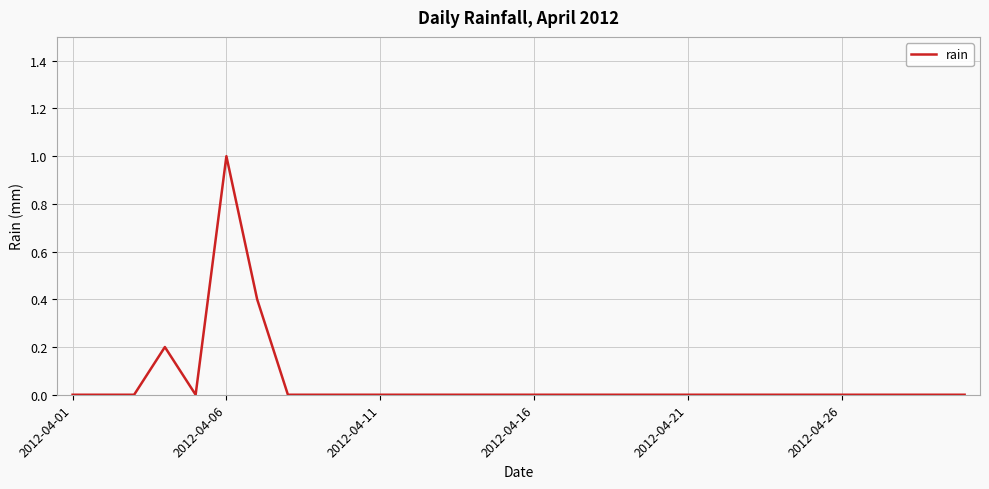

What is the difference between the maximum and minimum values?

1.0